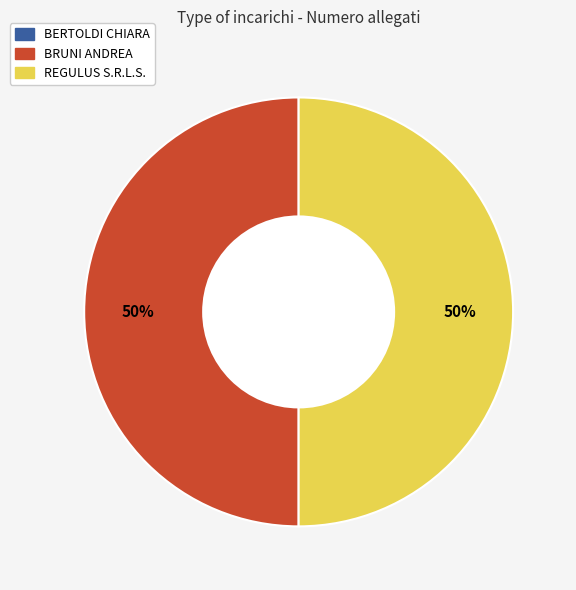

Do REGULUS S.R.L.S. and BRUNI ANDREA together represent more than half of the pie?

Yes